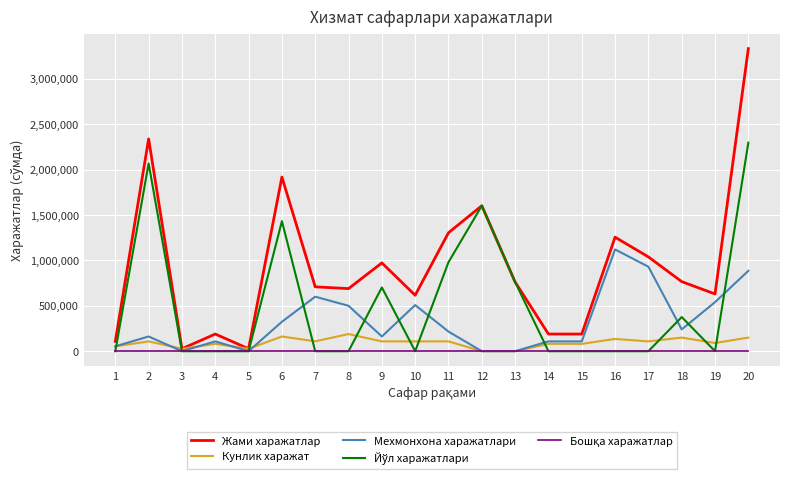

At which category is the sum across all series the highest?

20